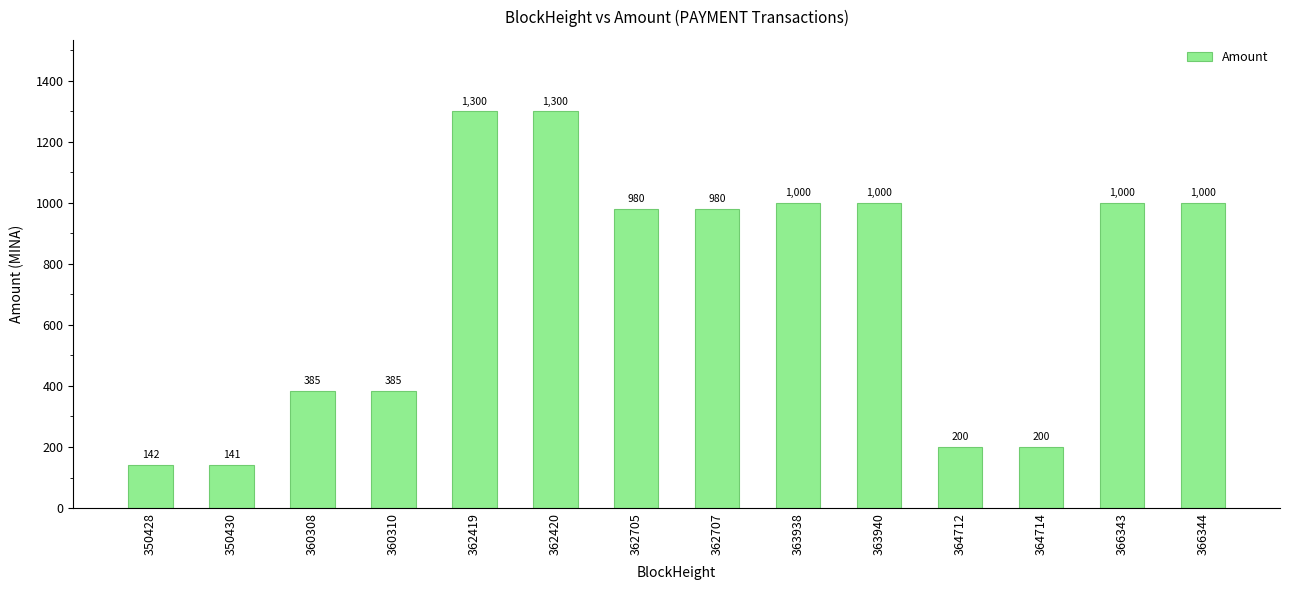

What is the value of the 4th bar from the left?

385.0